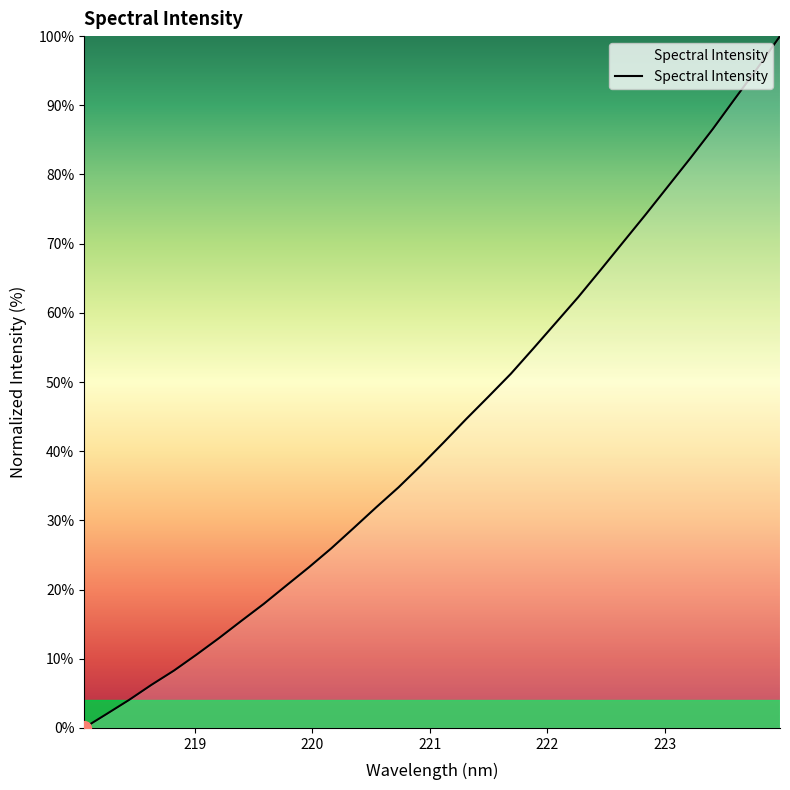

How many distinct data groups are displayed?

1